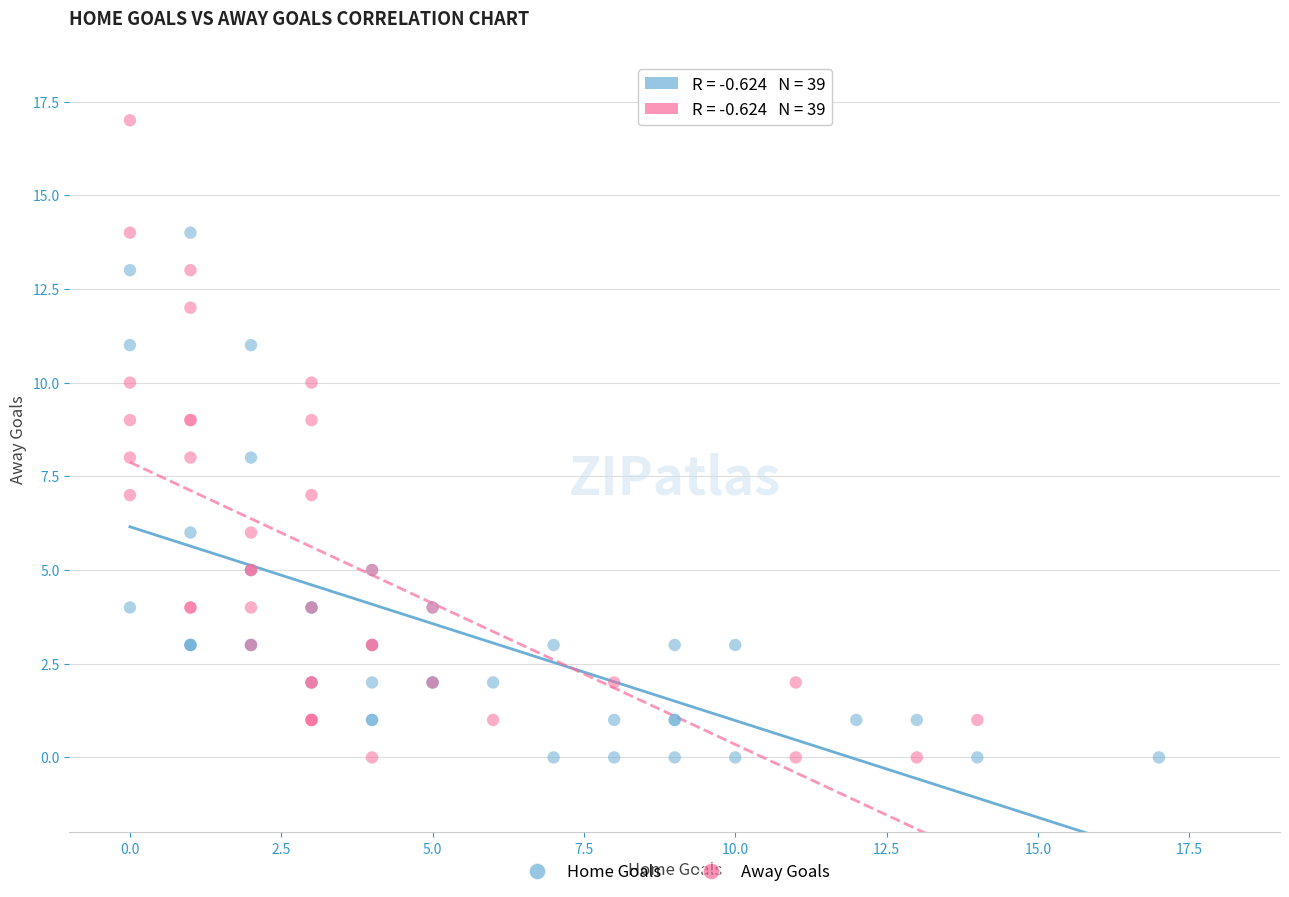

Which series has the widest spread of Y values?

Away Goals